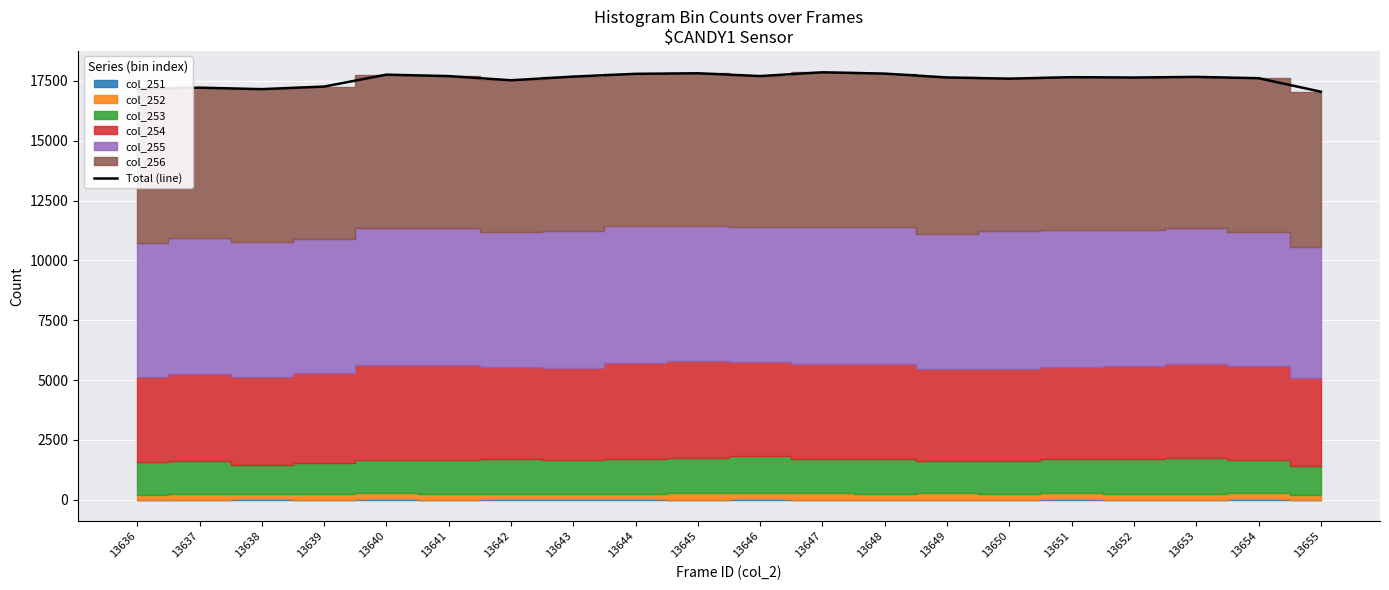

Reading left to right, transcribe all the data shown in this chart.

17169	17220	17159	17266	17764	17704	17529	17683	17799	17821	17705	17862	17808	17646	17597	17658	17644	17670	17616	17052